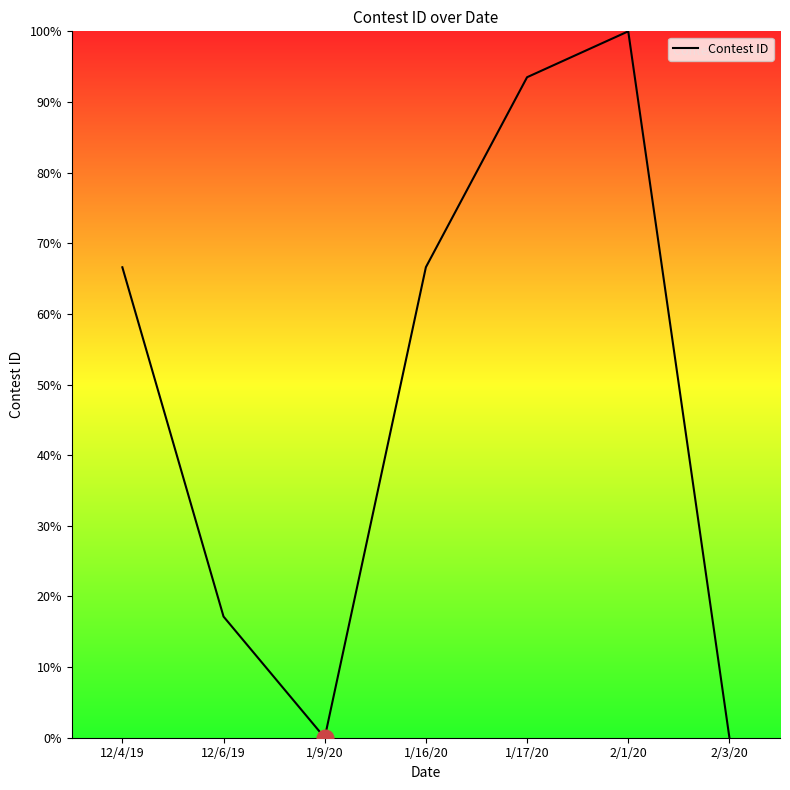

What is the maximum value shown in the chart?

100.0